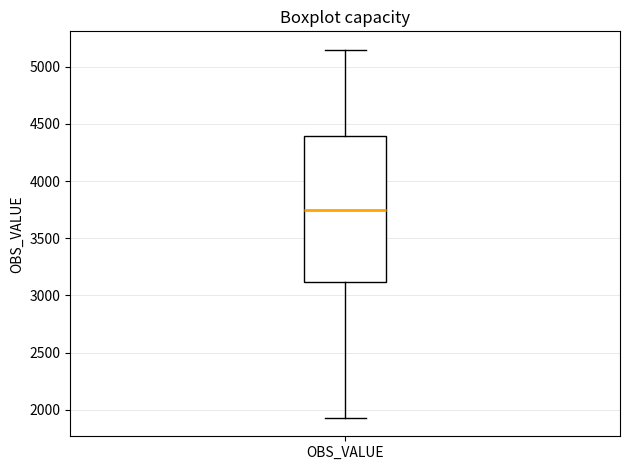

Where is the lower edge of the box for OBS_VALUE on the y-axis? The values are not printed on the chart, so give them approximately, as read against the axis.

3100